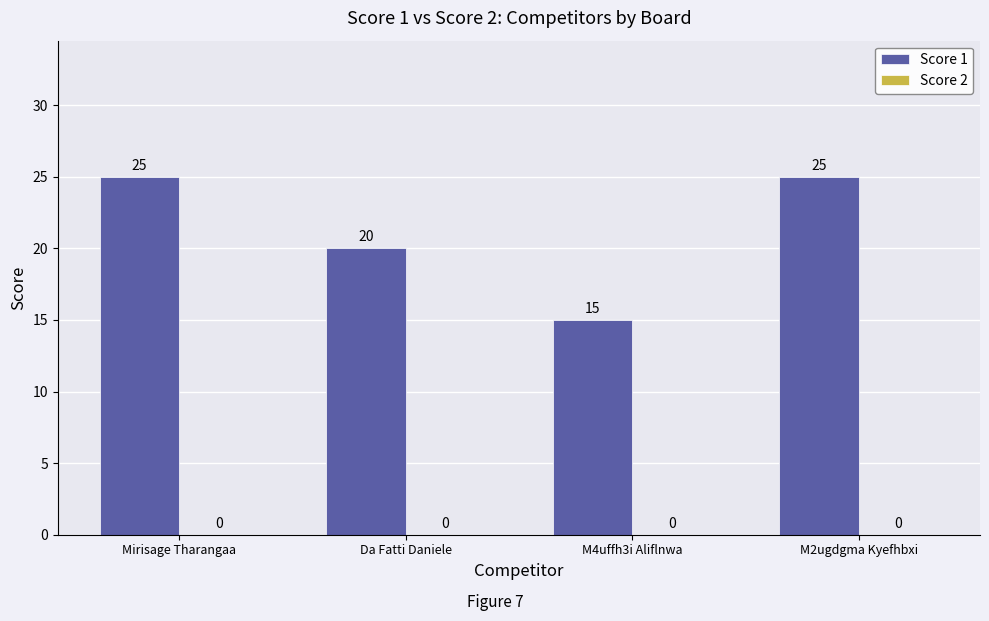

What is the approximate value at Da Fatti Daniele, to the nearest 10?

20